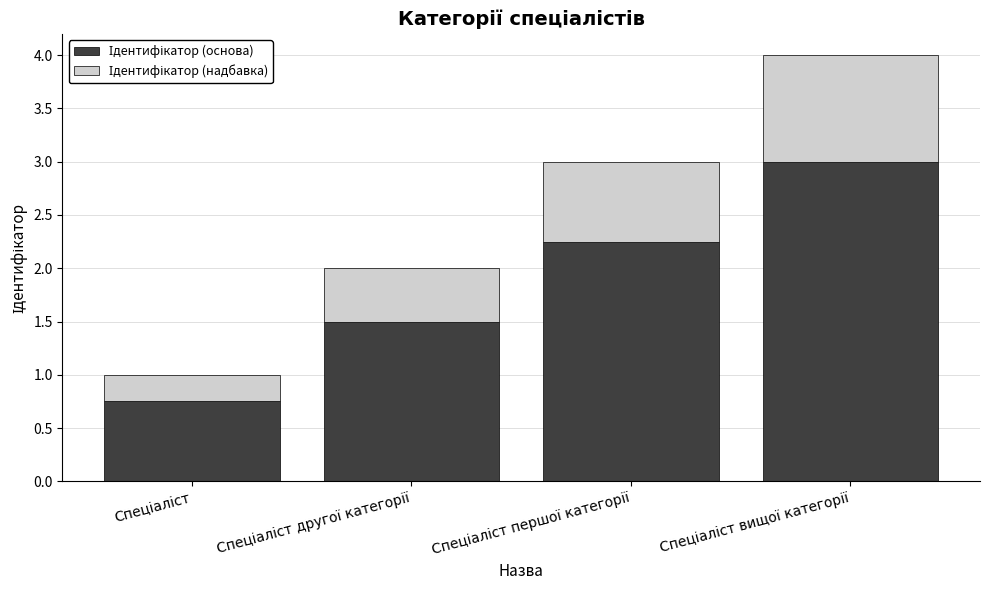

The value of Ідентифікатор (надбавка) at Спеціаліст першої категорії is 0.4. True or false?

False